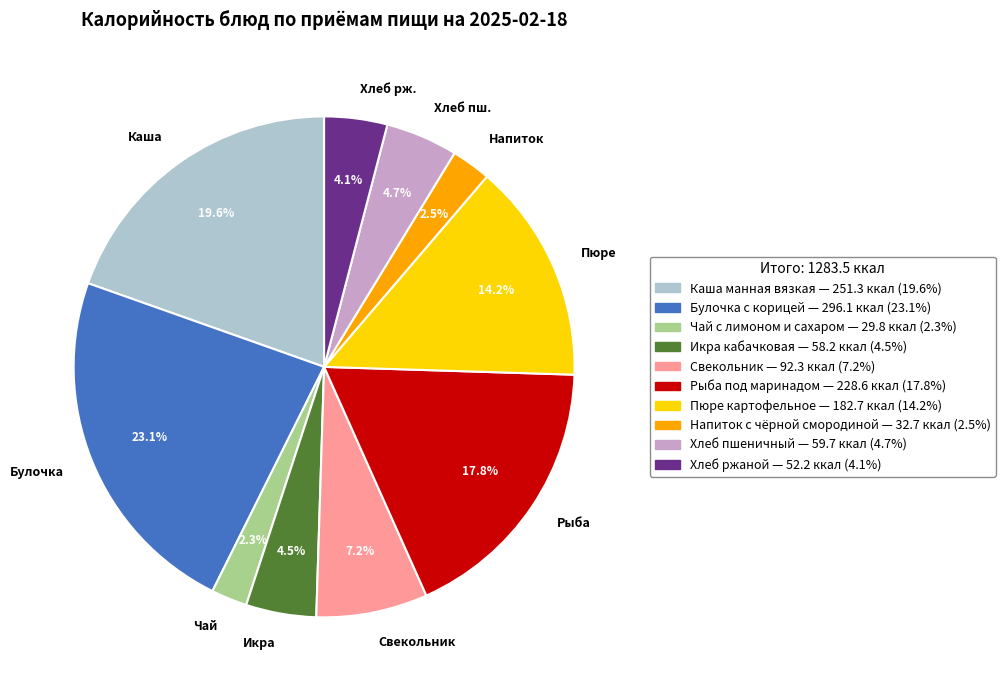

Between Пюре and Чай, which is larger?

Пюре